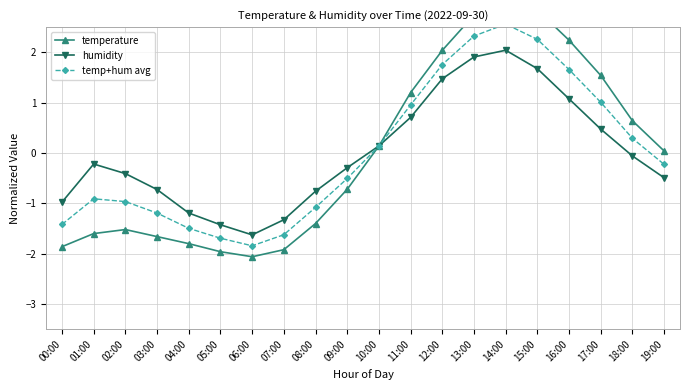

Where is the first local maximum for temp+hum avg?

01:00